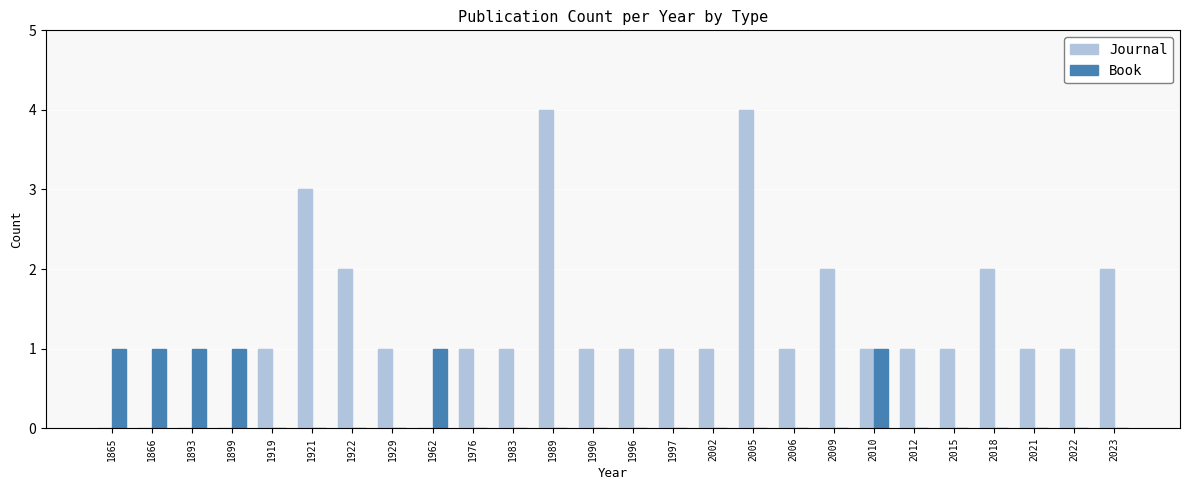

Are the bars horizontal?

No